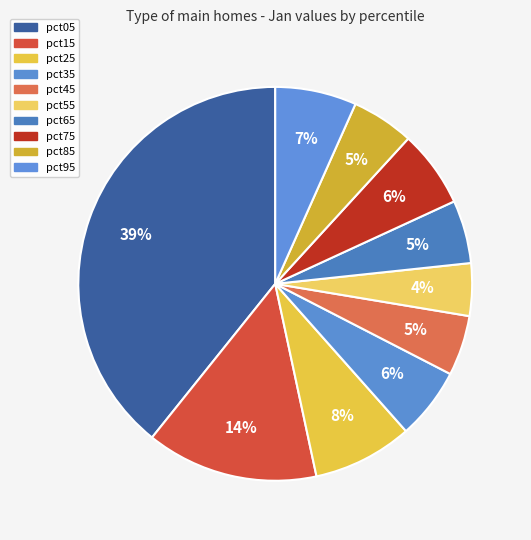

How many segments does this pie chart have?

10